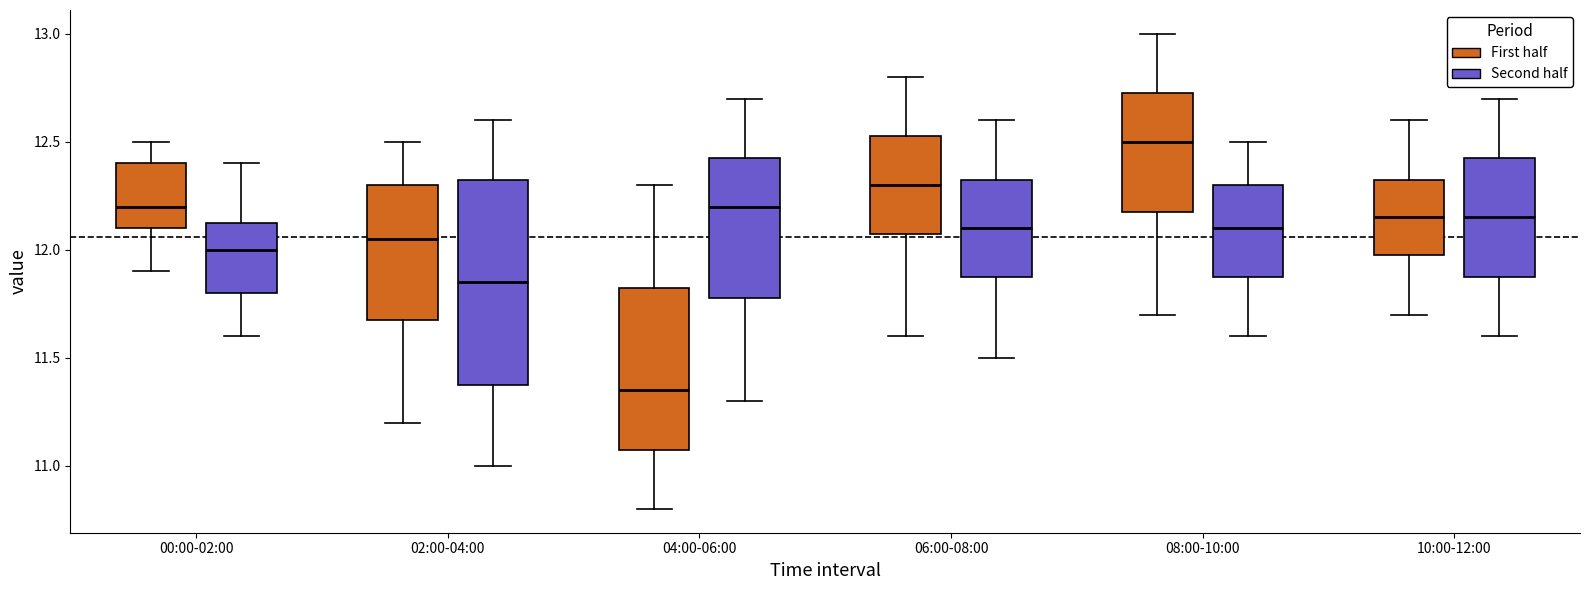

Which box's median line is the highest?

08:00-10:00 (First half)